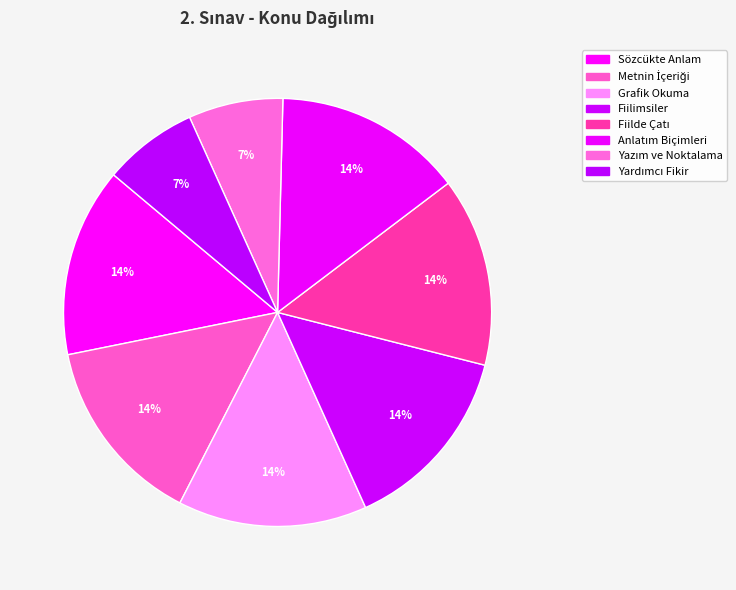

How many segments does this pie chart have?

8